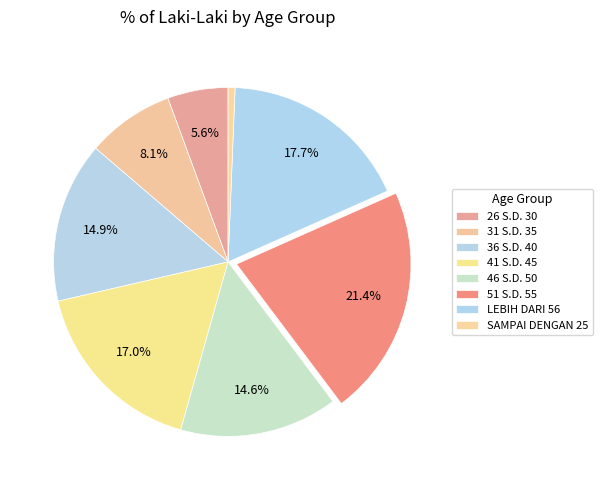

How many slices are in this pie chart?

8